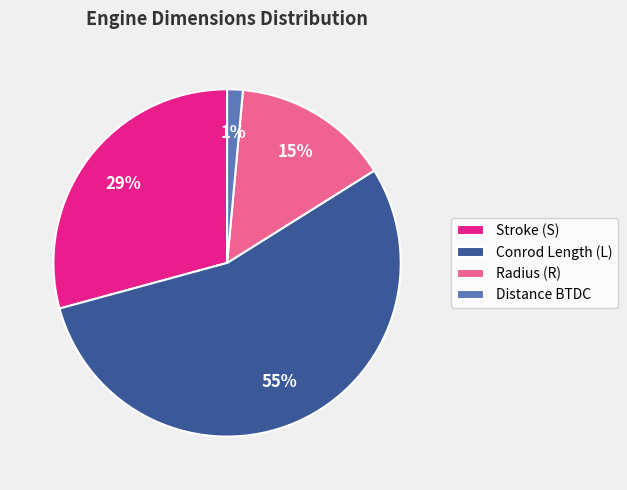

What percentage is the Radius (R) slice, to the nearest percent?

15%